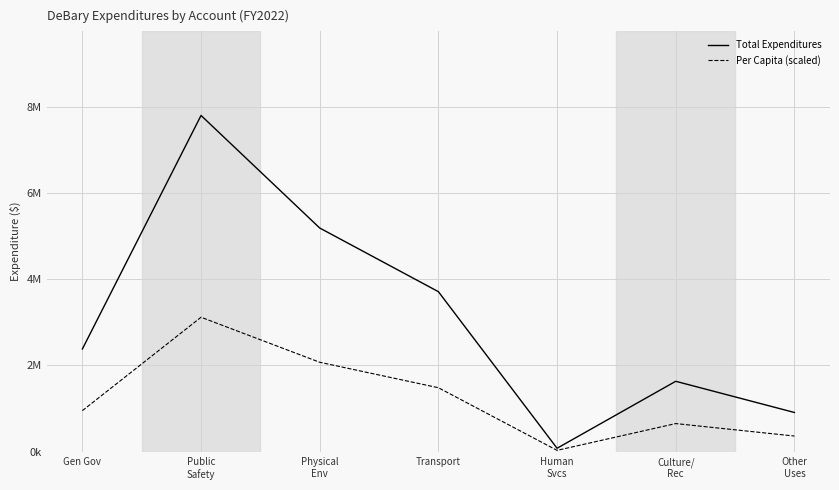

Does the chart have visible grid lines?

Yes